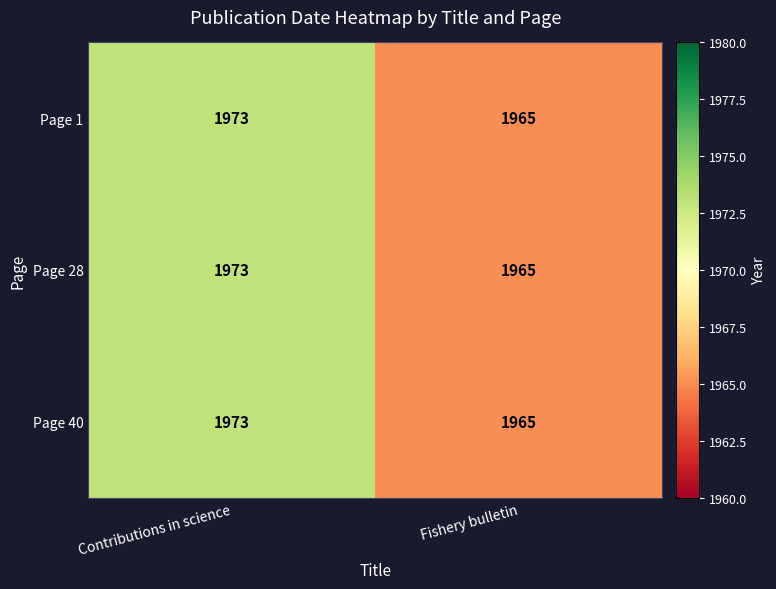

What is the approximate value of Page 1 at Contributions in science?

1973